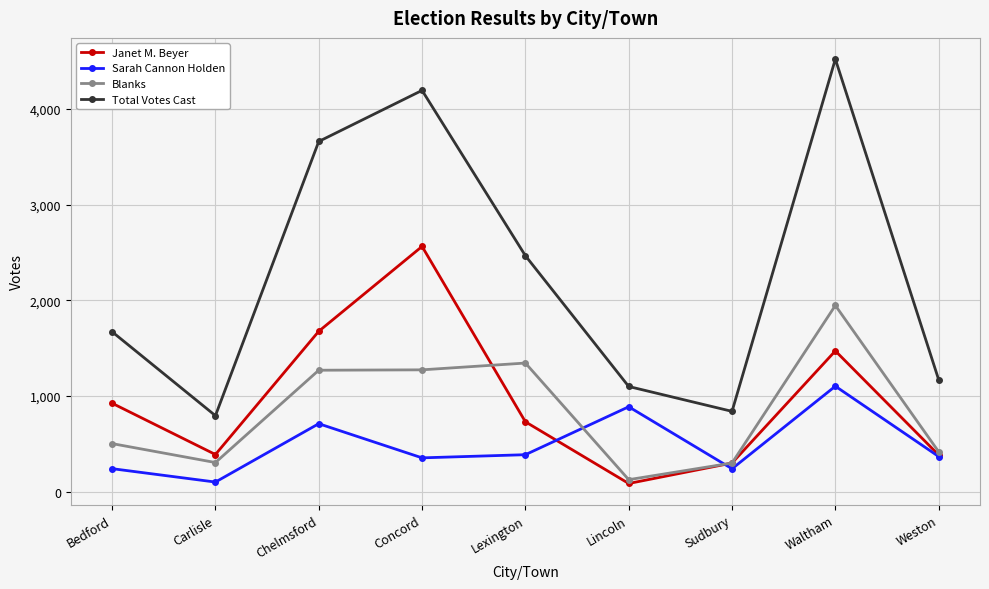

Where is Sarah Cannon Holden nearest to the value 602?

Chelmsford